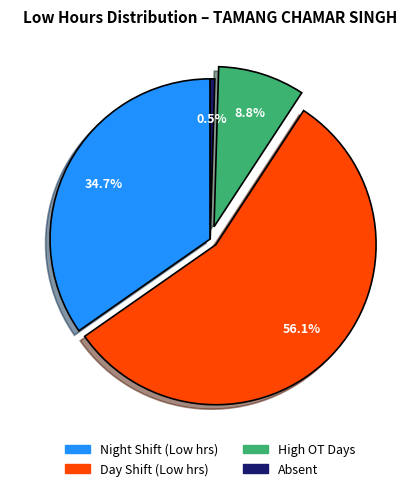

Is there a majority slice in this chart?

Yes